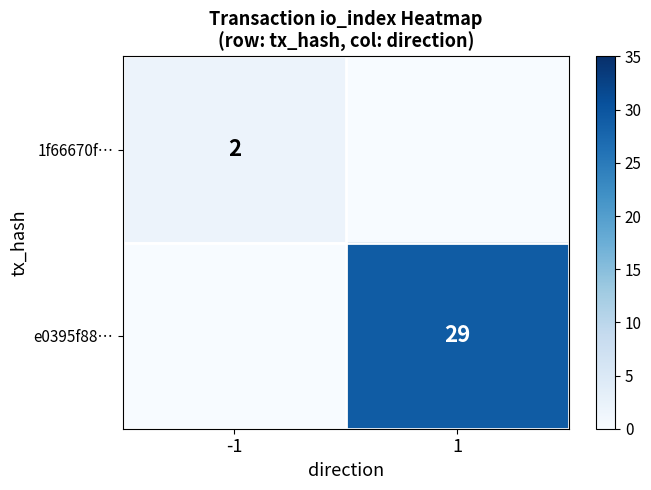

The 1f66670f… series shows 2 at -1. True or false?

True